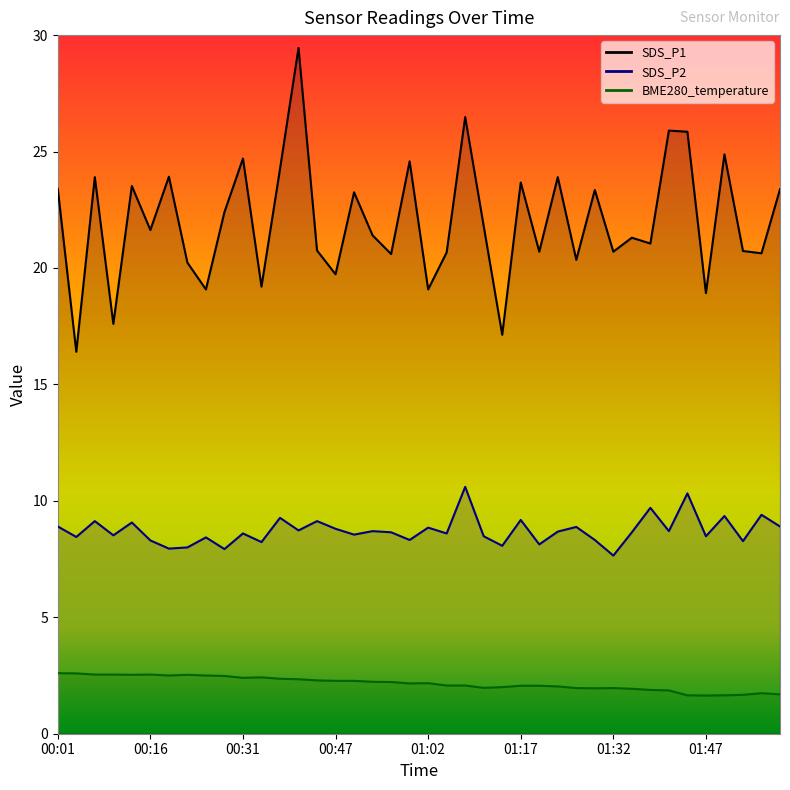

True or false: SDS_P1 and BME280_temperature cross at least once.

False